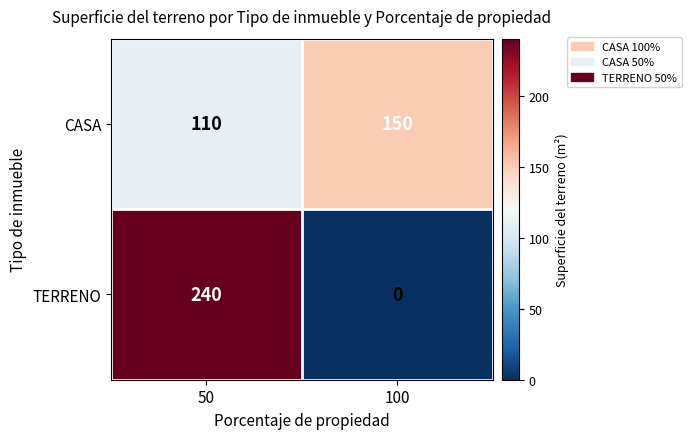

At 100, list the series in order from largest to smallest.

CASA, TERRENO